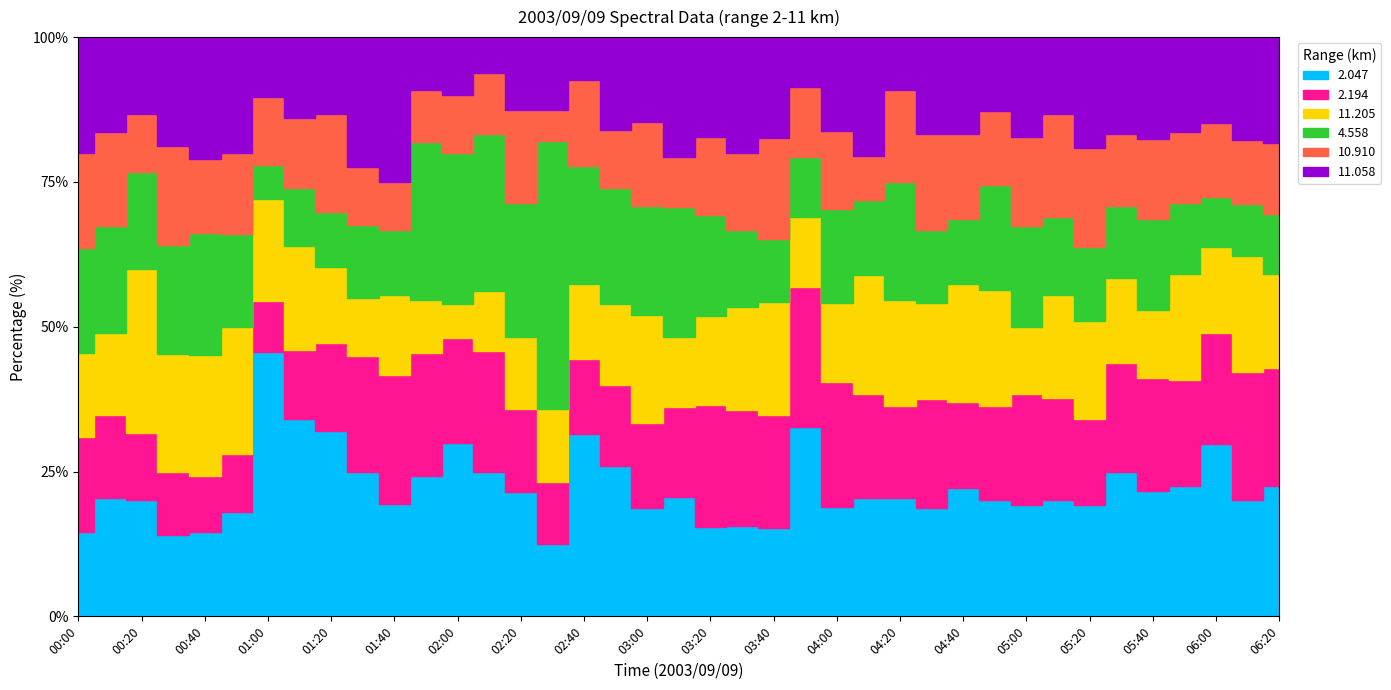

Count the number of data series in this chart.

6